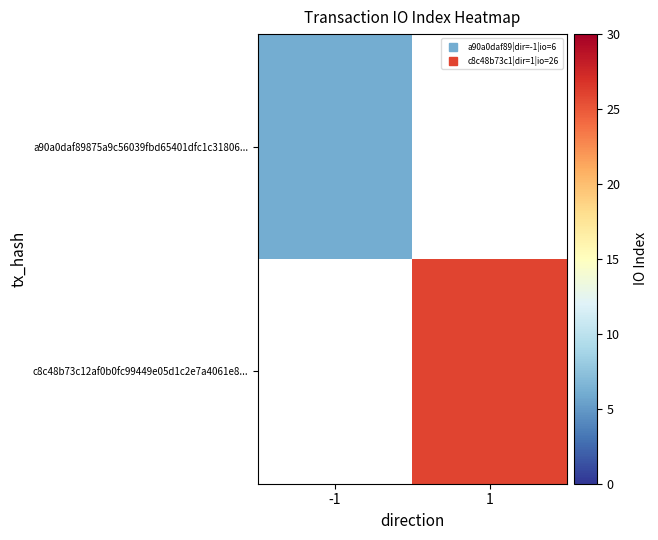

How many values in a90a0daf89875a9c56039fbd65401dfc1c31806... are above zero?

1